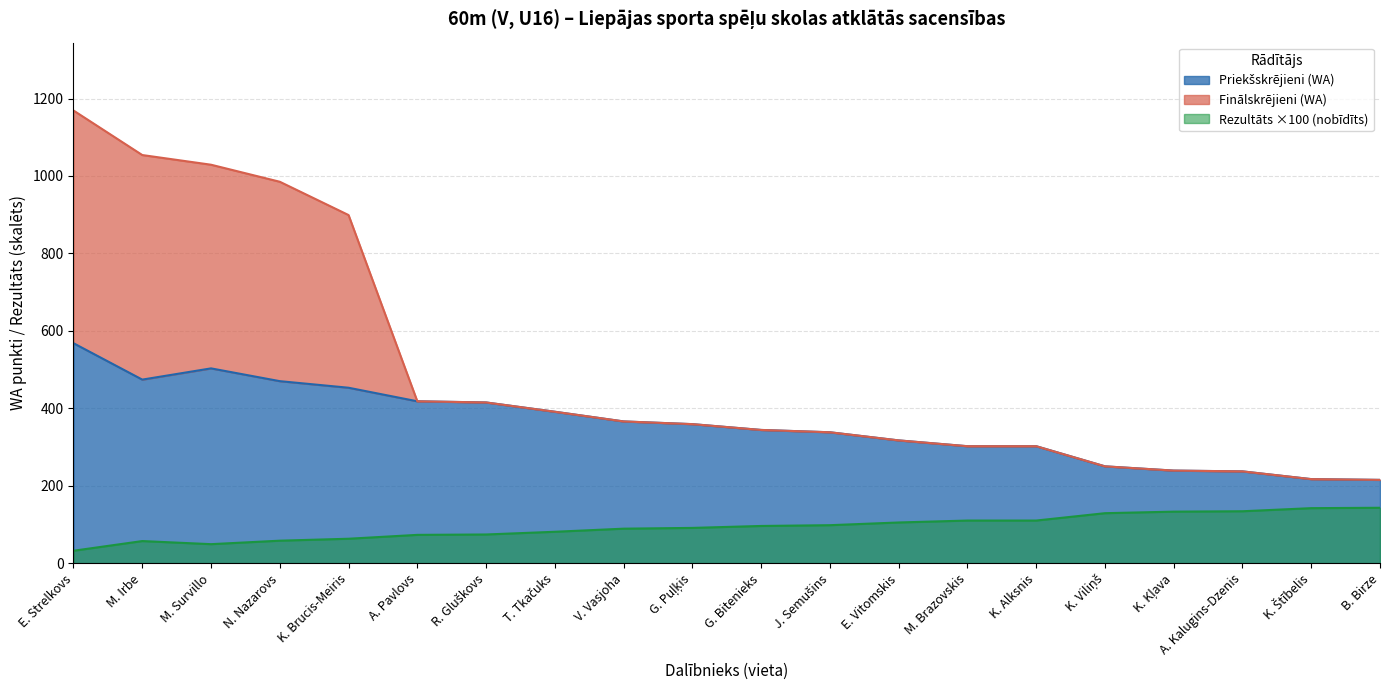

True or false: Priekšskrējieni (WA) and Finālskrējieni (WA) cross at least once.

False